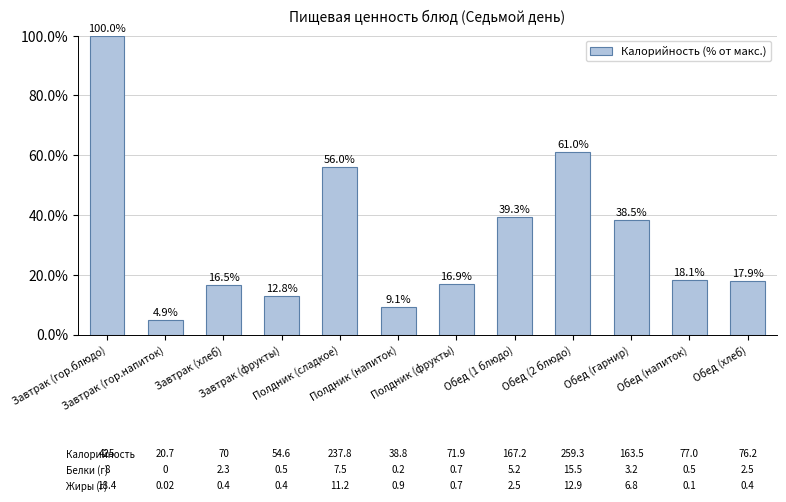

Is it true that the value at Завтрак (фрукты) is 12.8?

True